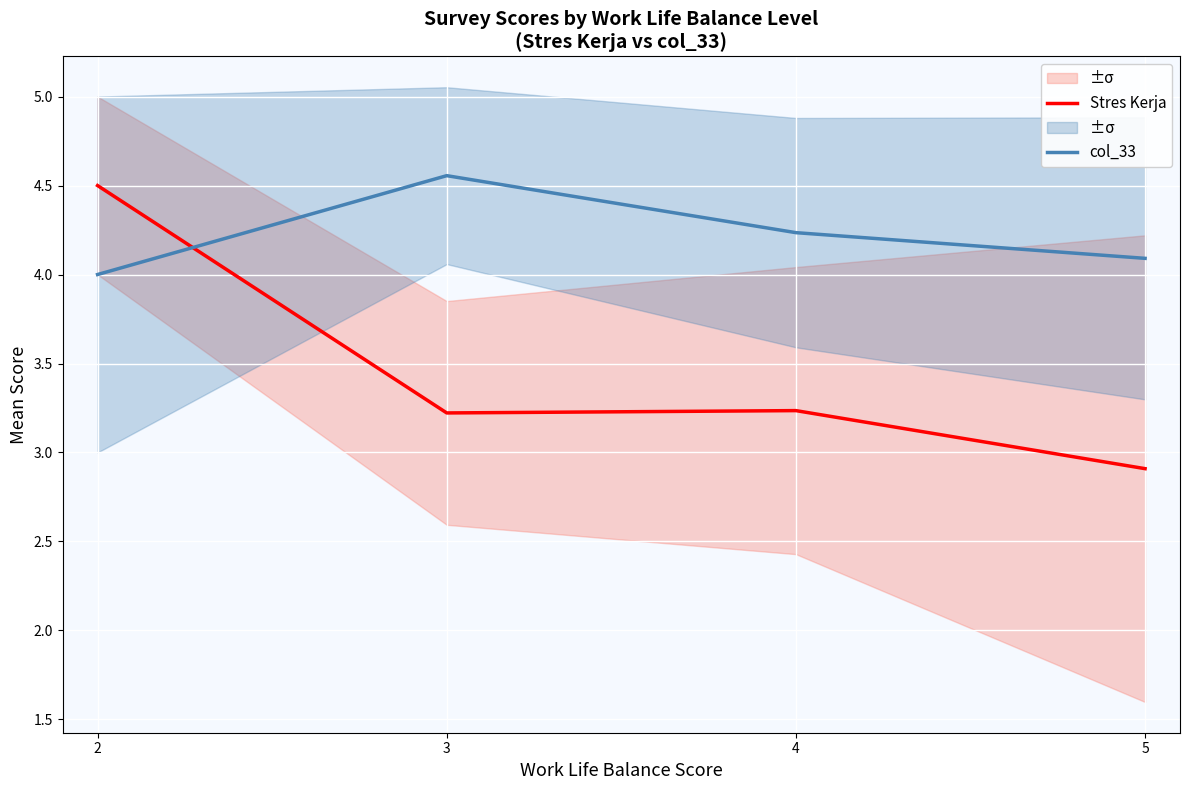

How many categories are shown in the chart?

4